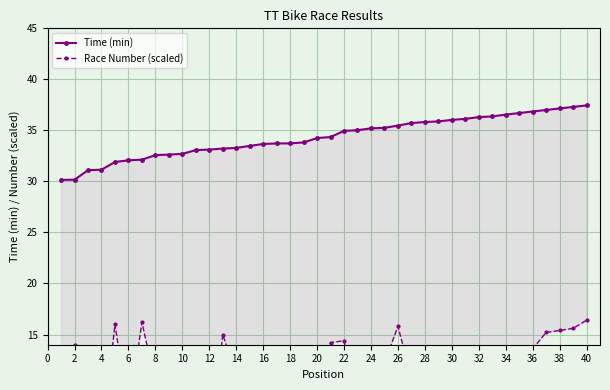

Which has a higher value, 24 or 22?

24